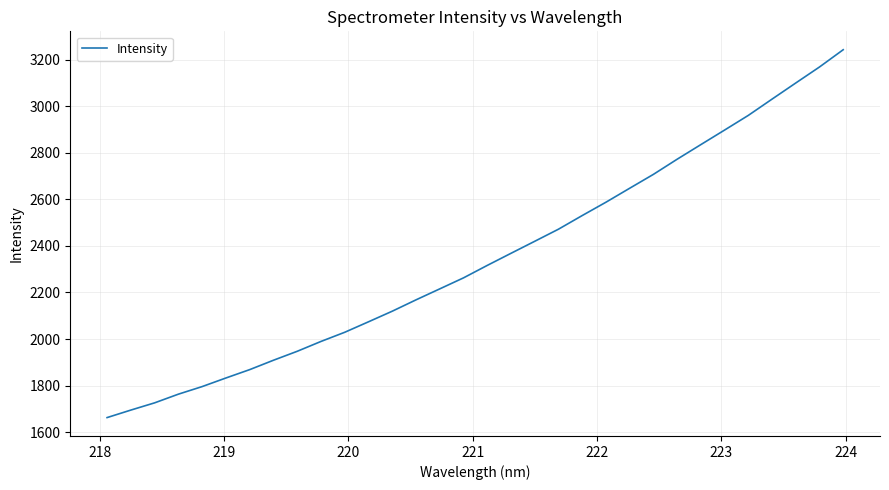

Count the number of values greater than 2316.

16